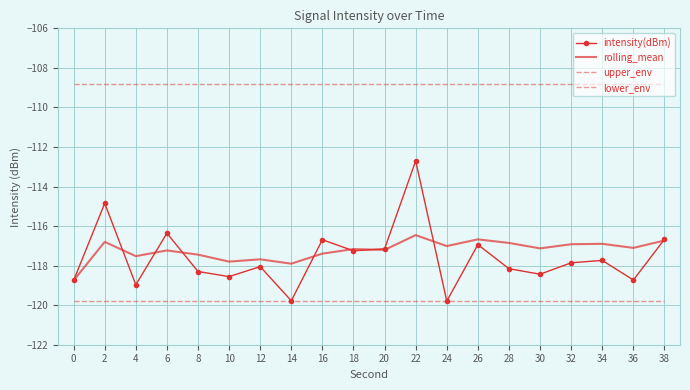

After their last crossing, which series has the higher values: intensity(dBm) or rolling_mean?

intensity(dBm)